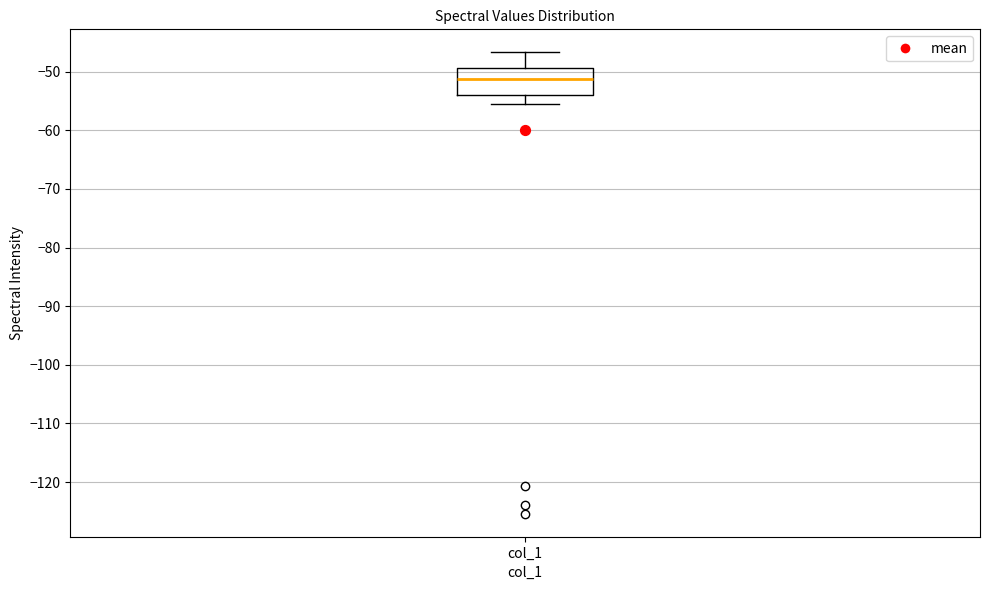

Where does the lower whisker of the box for col_1 end on the y-axis? The values are not printed on the chart, so give them approximately, as read against the axis.

-56